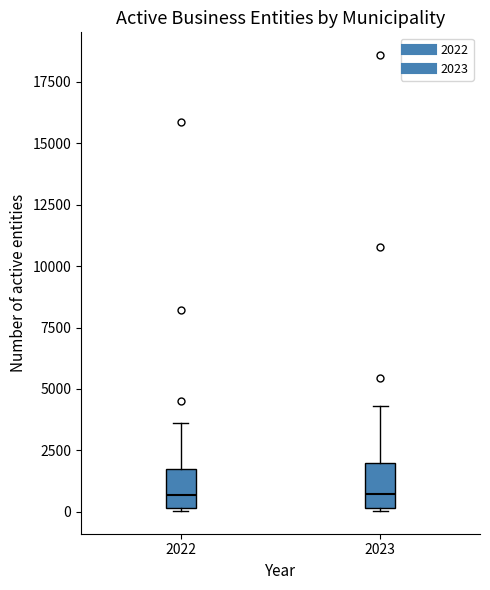

Reading left to right, read every box against the y-axis: the position of its median line, the range the box covers, and the ends of its whiskers. The values are not printed on the chart, so give them approximately, as read against the axis.

2022: median 500, box 0 to 1500, whiskers 0 to 3500
2023: median 500, box 0 to 2000, whiskers 0 to 4500